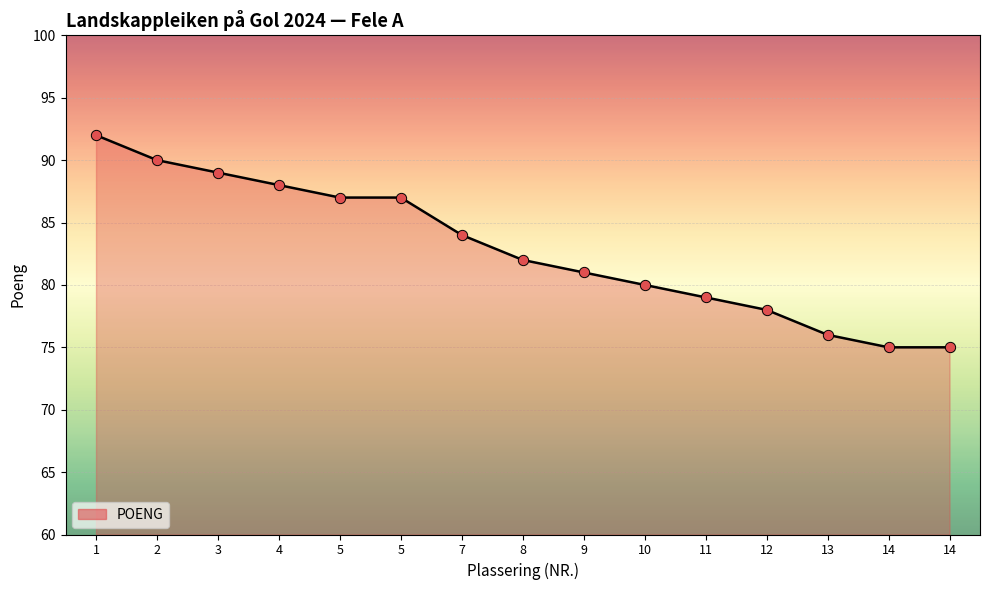

How many lines are shown in the chart?

1